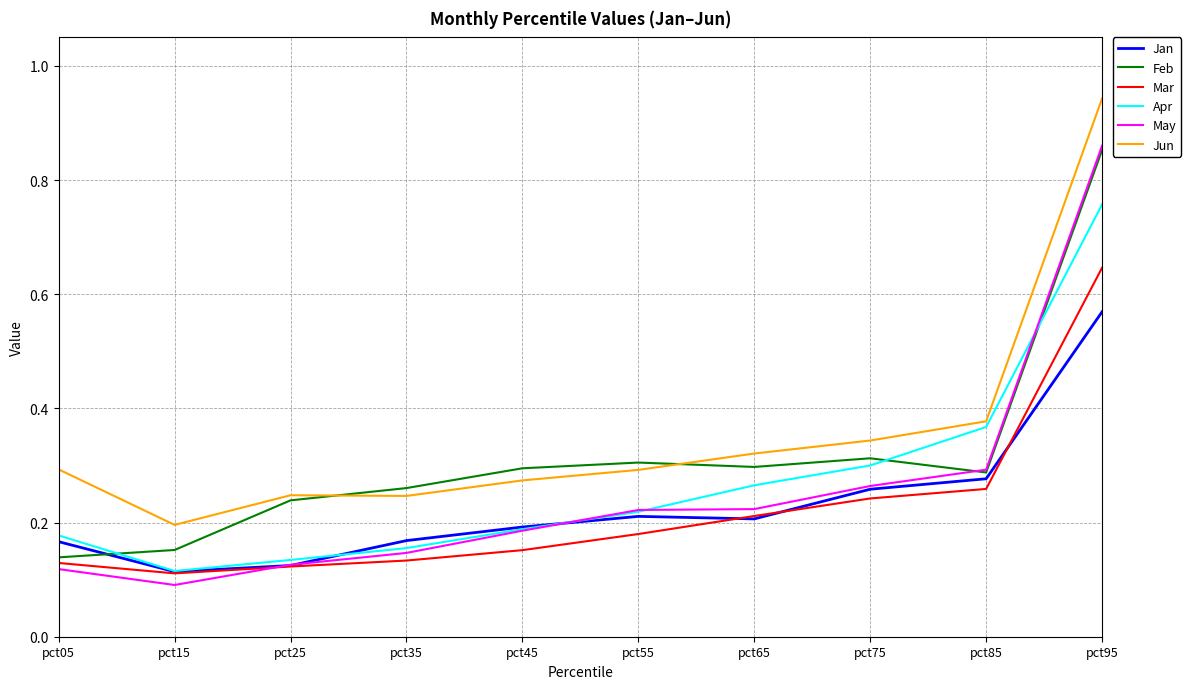

How many series are shown in this chart?

6